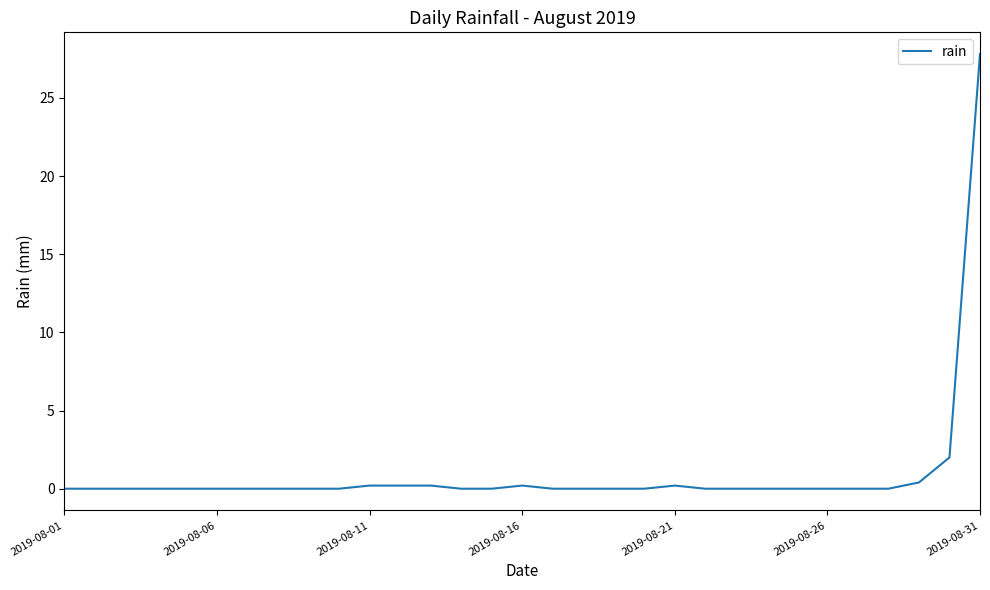

How many lines are shown in the chart?

1